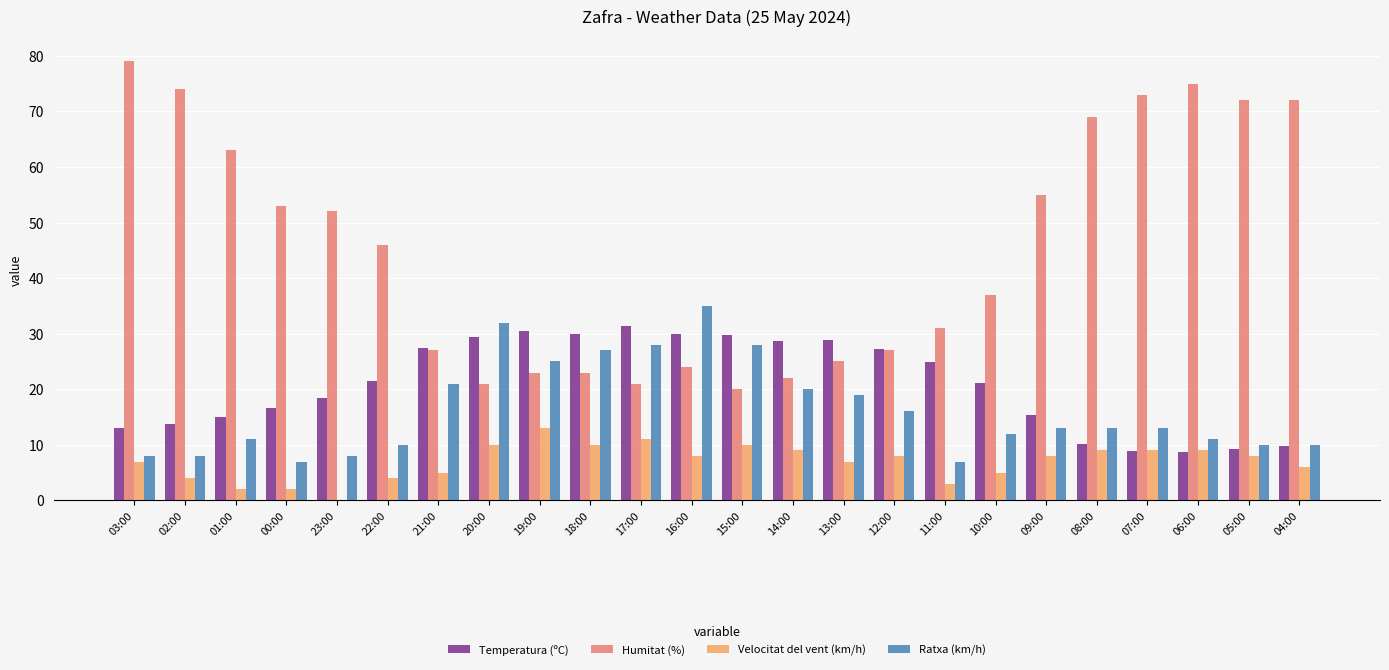

At which label does Ratxa (km/h) reach its peak?

16:00